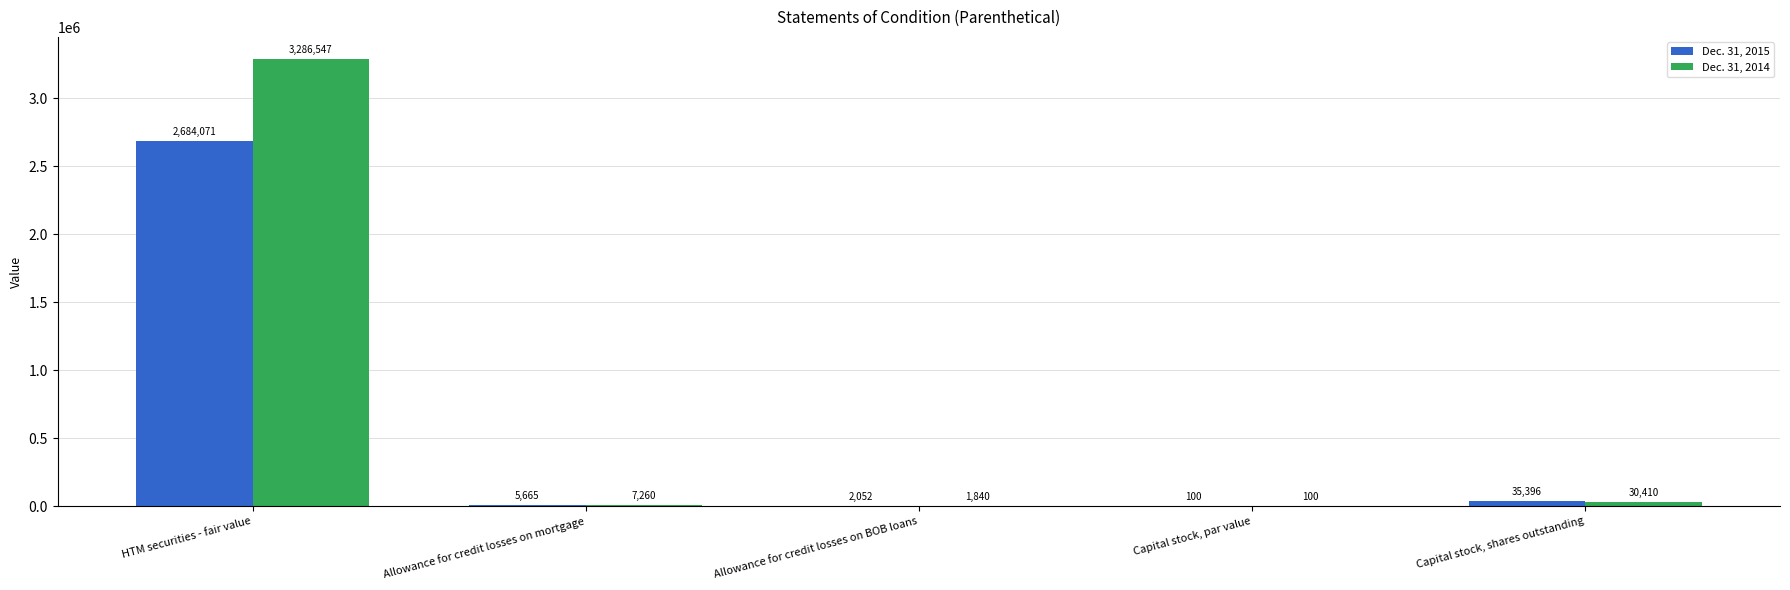

What value does the Dec. 31, 2015 series have at Capital stock, par value?

100